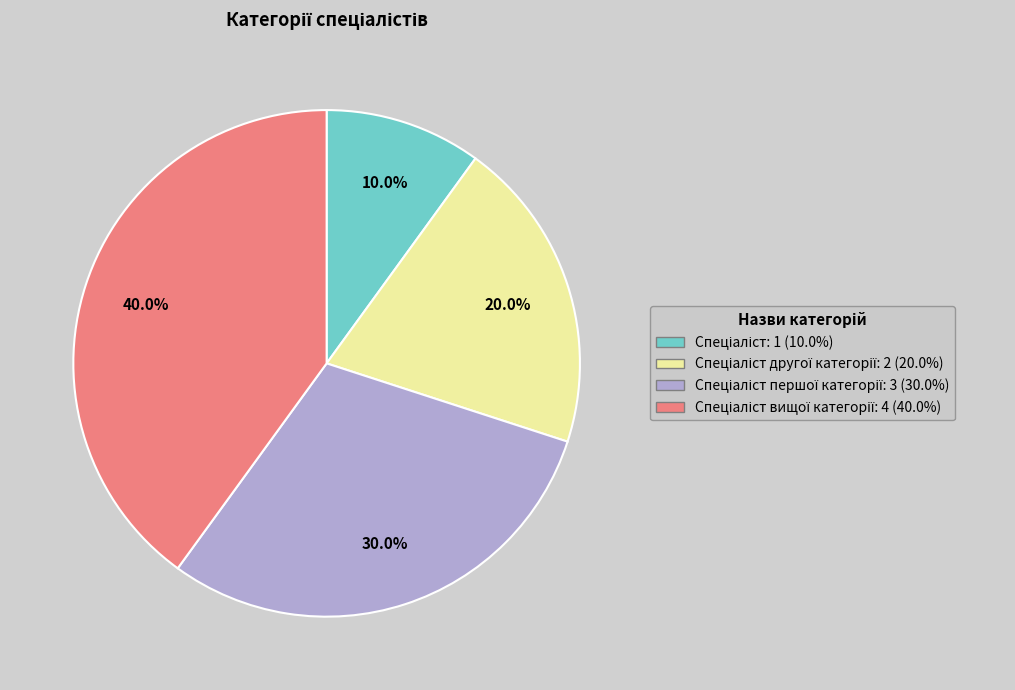

Is there any slice that represents more than half of the pie?

No